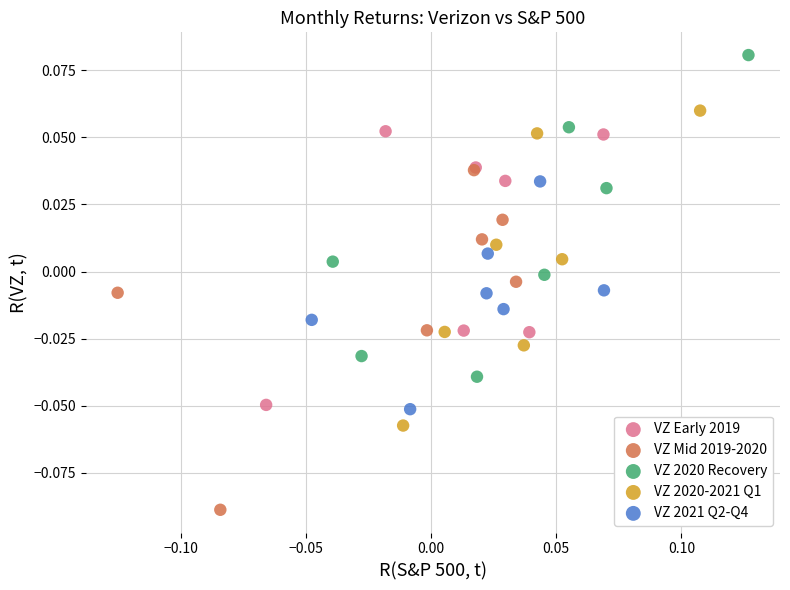

Which series contains the lowest Y value?

VZ Mid 2019-2020